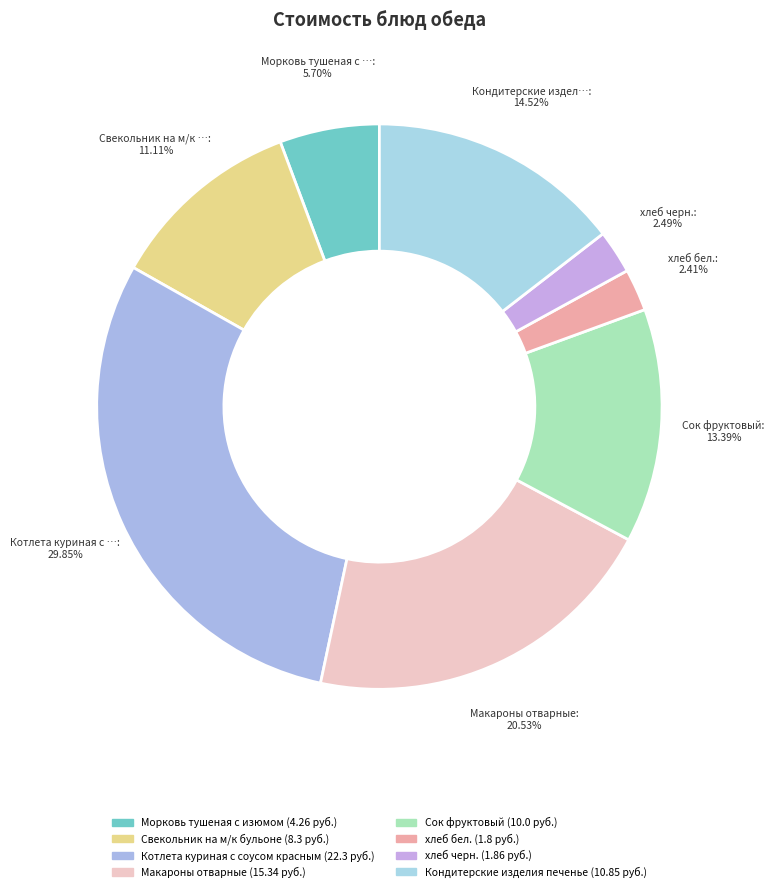

Is there a majority slice in this chart?

No